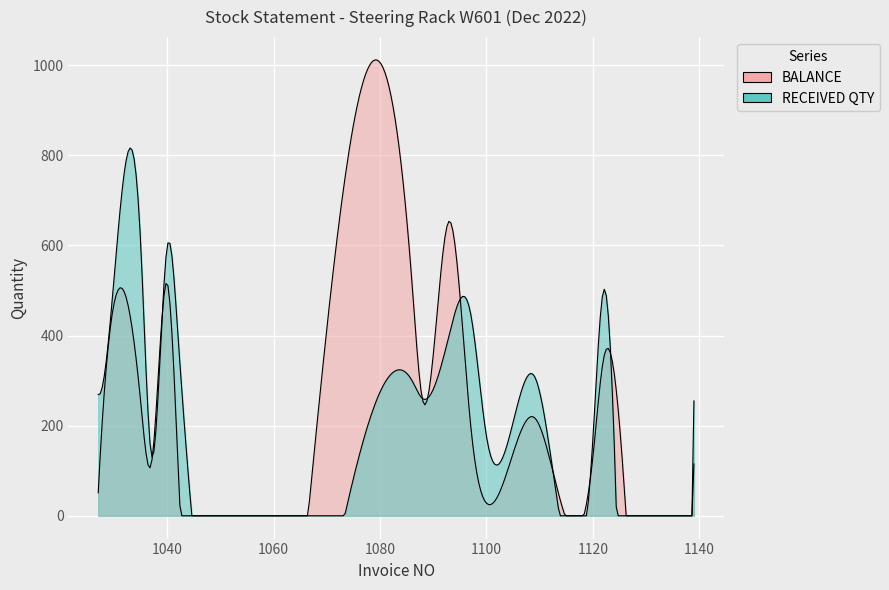

What is the value of the BALANCE point at the 13th from the left?

256